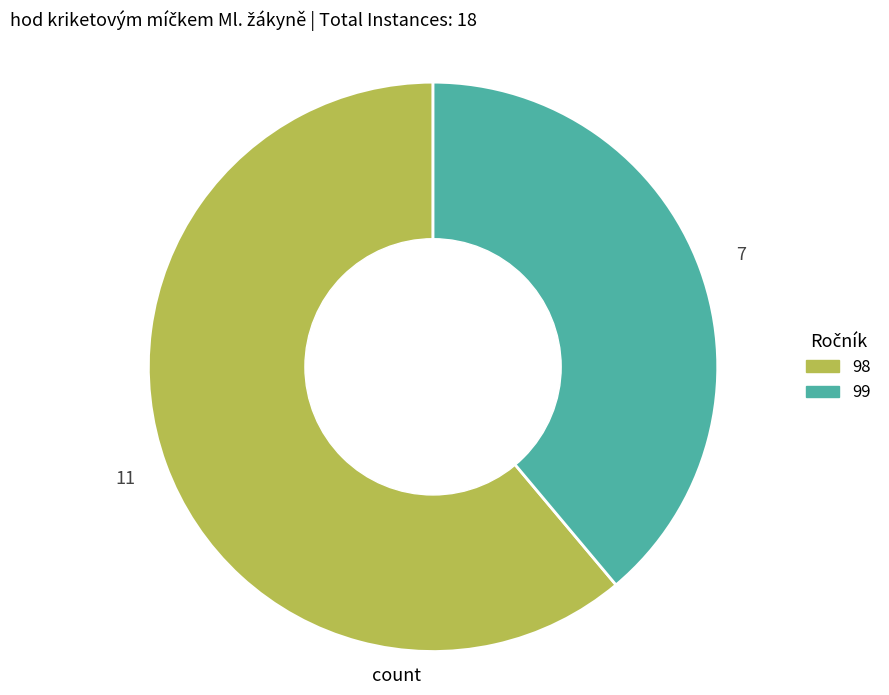

What is the ratio of the value at 98 to the value at 99?

1.6